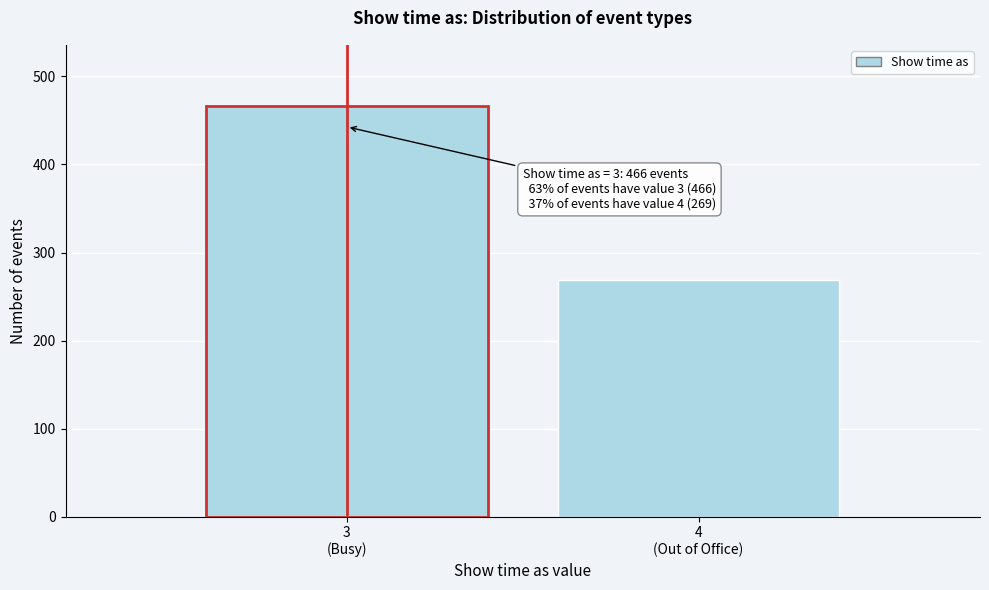

Reading left to right, what are all the values shown in this chart?

466	269